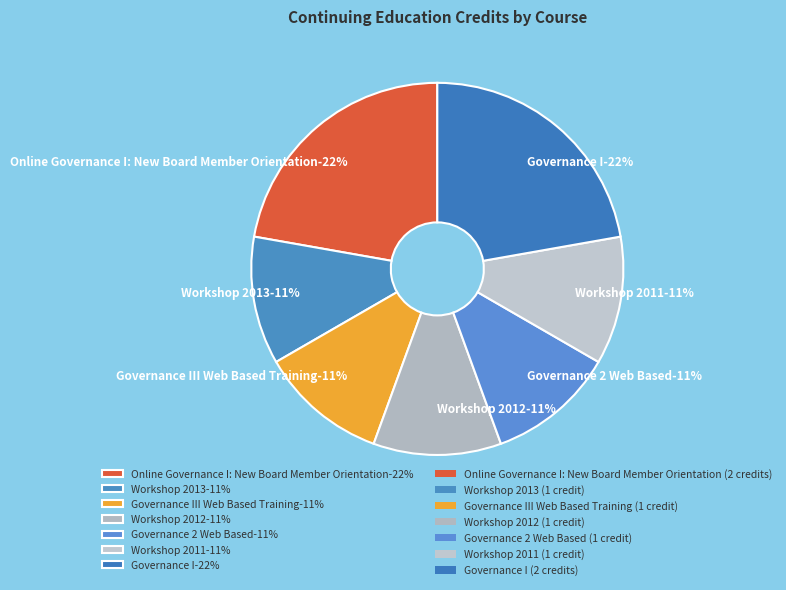

How many segments does this pie chart have?

7